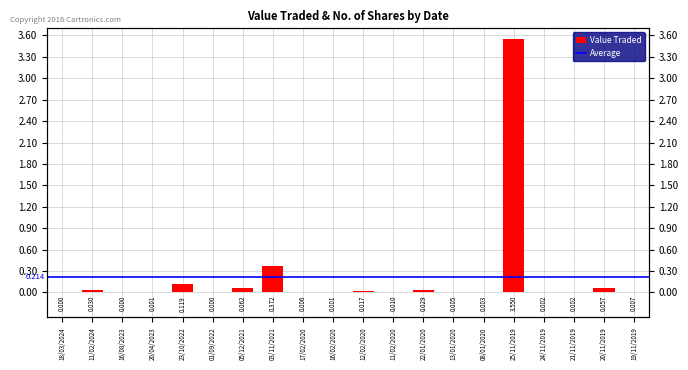

True or false: the data shows 0.0 at 05/12/2021.

False